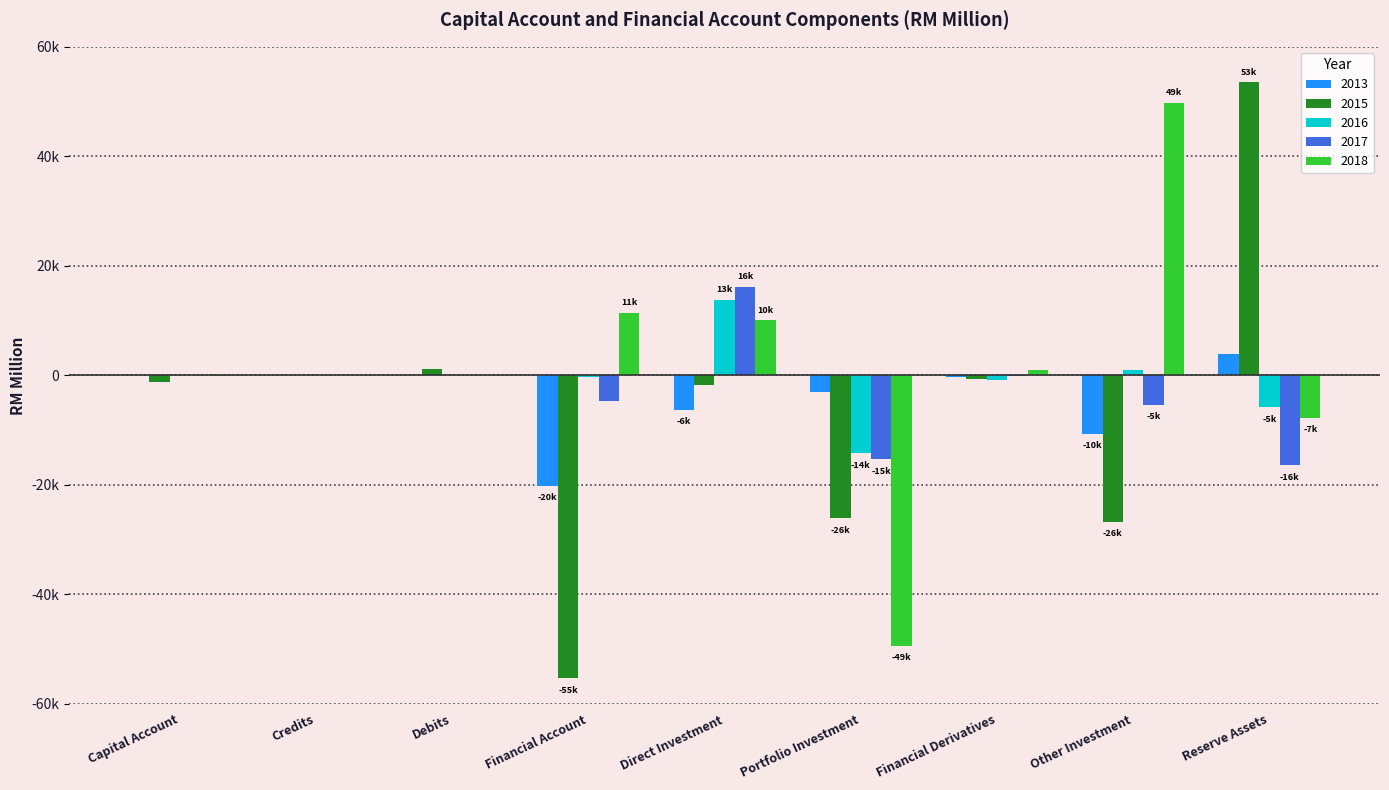

What is the minimum value shown in the chart?

-55350.5